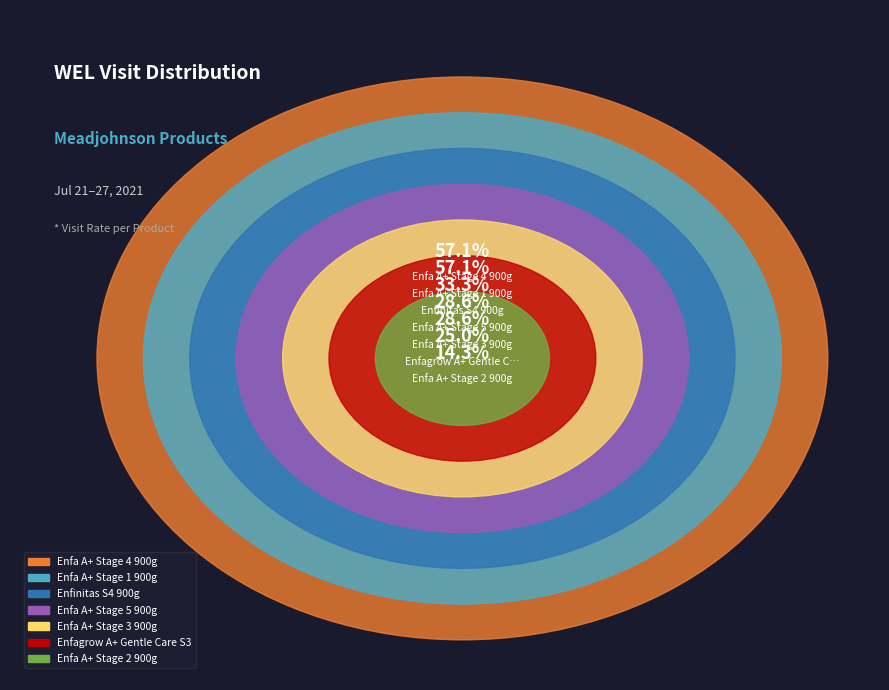

How many segments does this pie chart have?

7